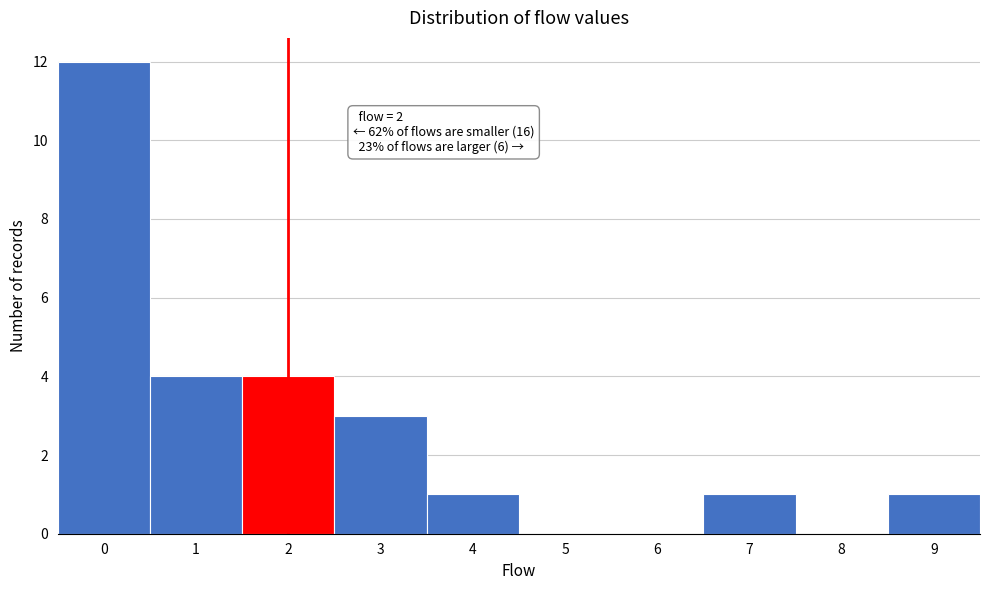

Reading left to right, extract all data points from this chart.

0=12	1=4	2=4	3=3	4=1	5=0	6=0	7=1	8=0	9=1